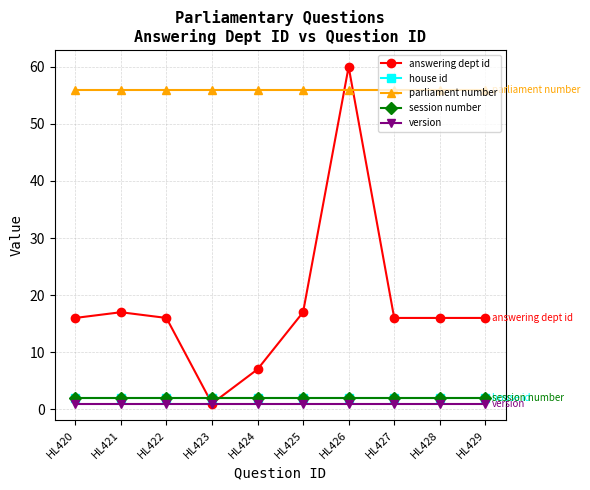

Does the chart have visible grid lines?

Yes